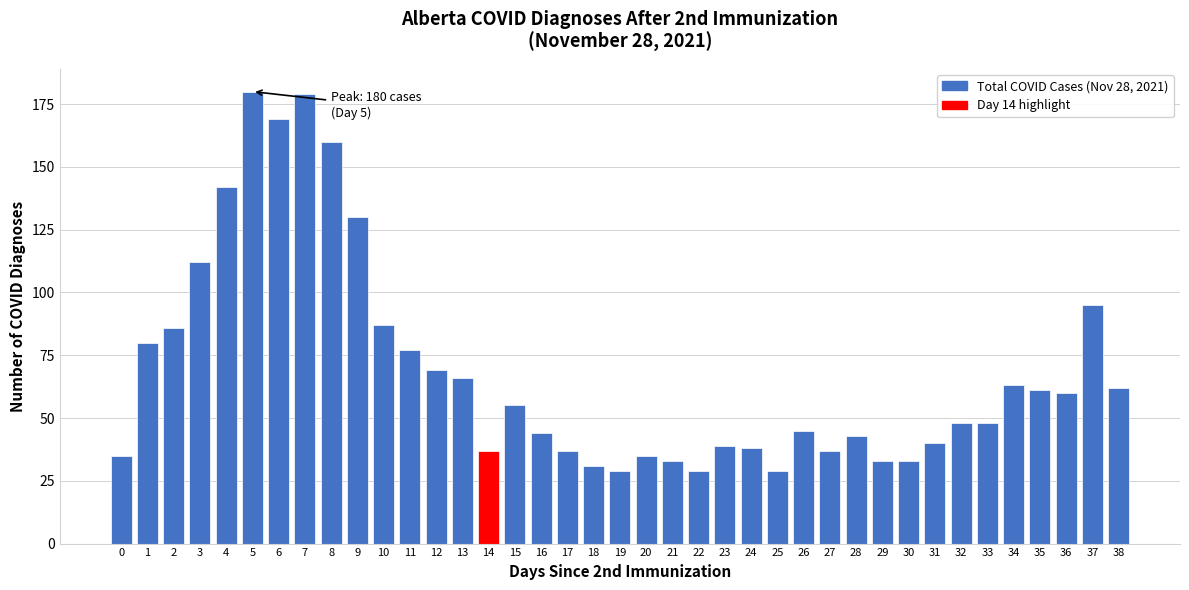

What is the value of the 6th bar from the left?

180